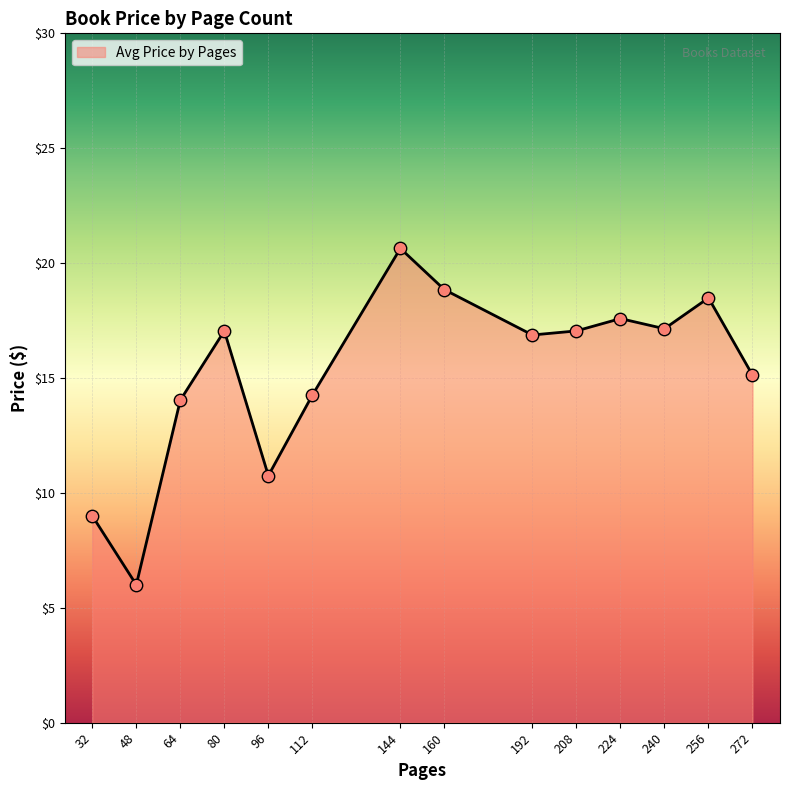

What is the change in value from 96 to 112?

+3.5